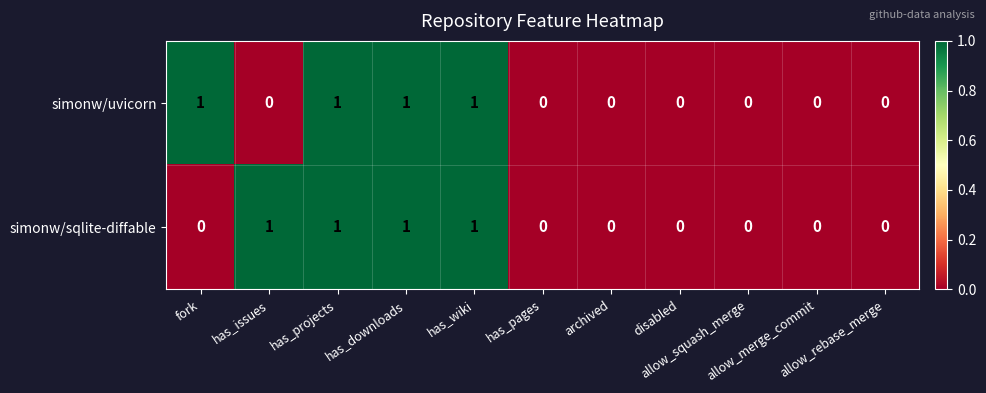

How many simonw/sqlite-diffable values are between 0 and 1?

11